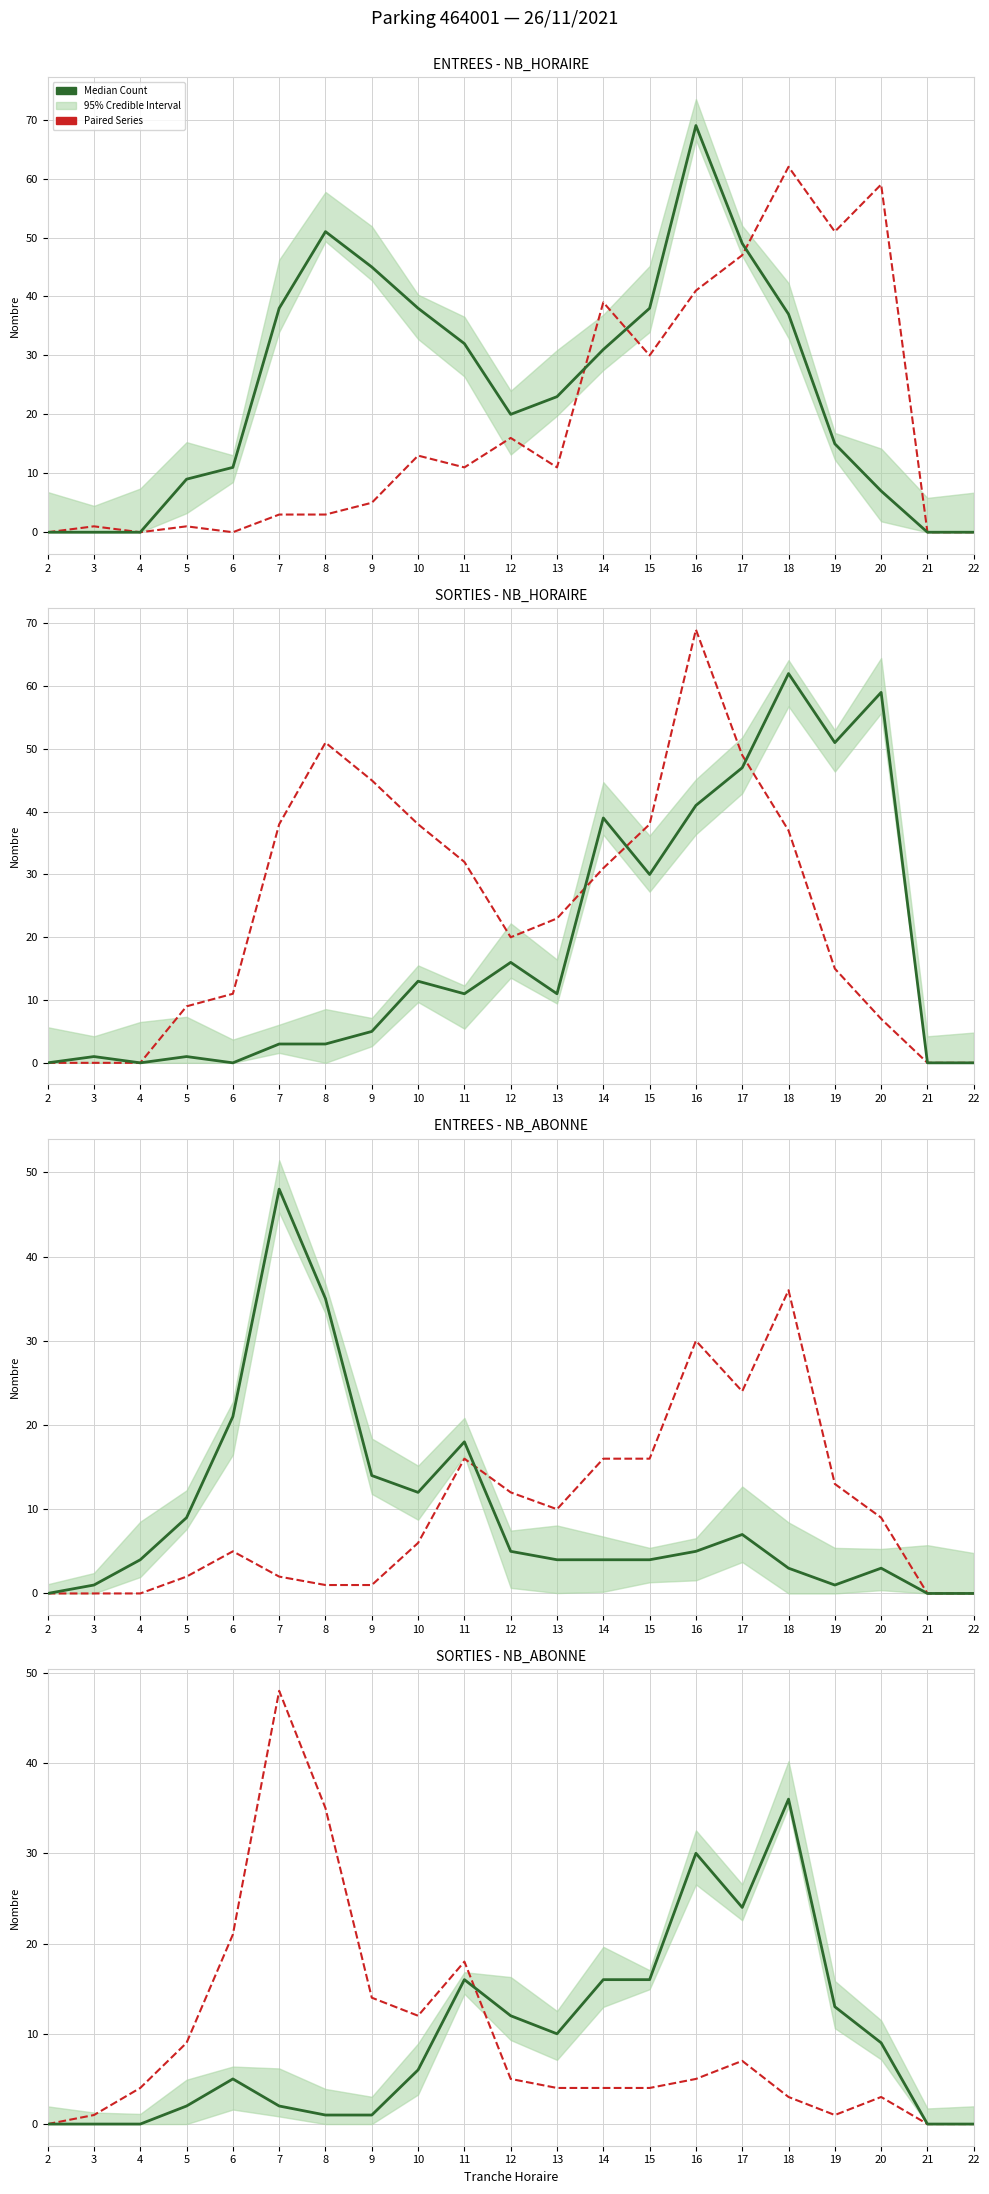

Which series changed the most between 3 and 22?

Paired Series